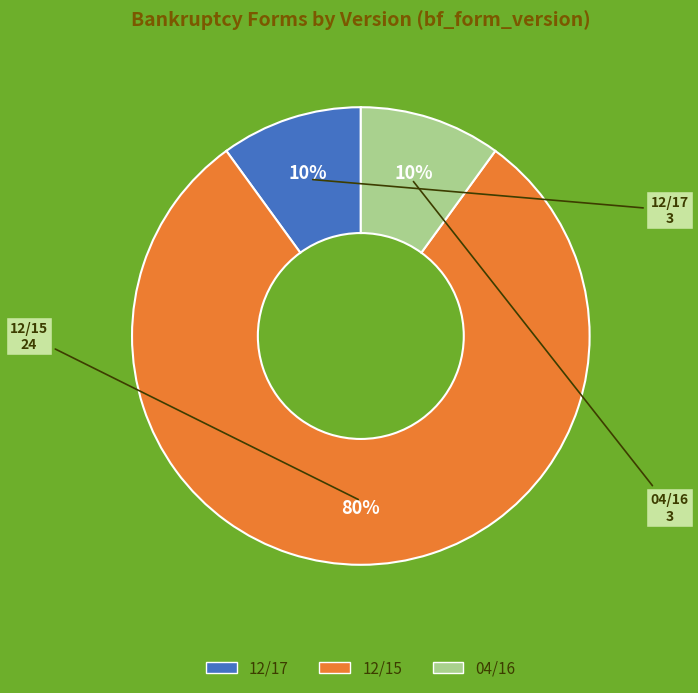

Which slice is the largest?

12/15